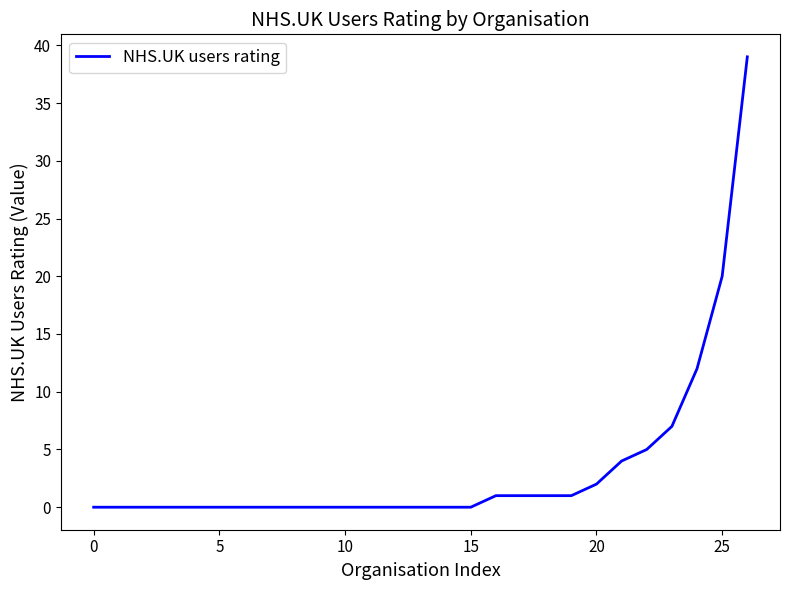

Does the chart display data point markers on the line(s)?

No